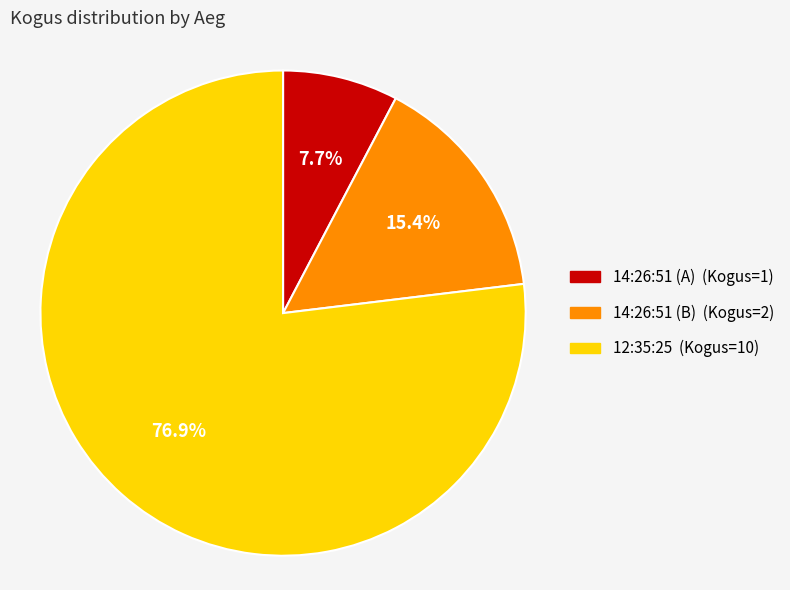

Does any single category account for the majority?

Yes